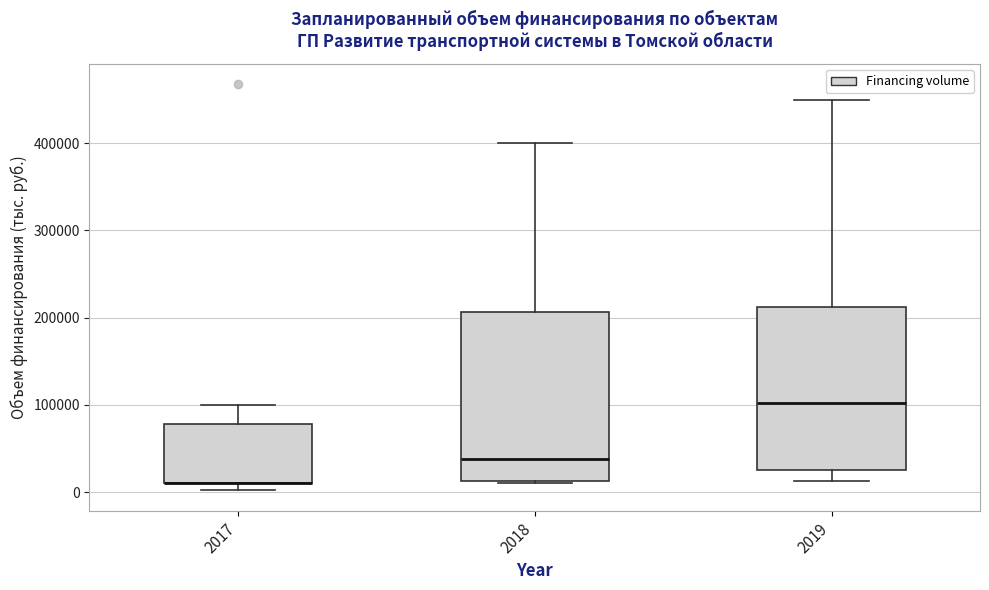

Reading left to right, read every box against the y-axis: the position of its median line, the range the box covers, and the ends of its whiskers. The values are not printed on the chart, so give them approximately, as read against the axis.

2017: median 10000 (drawn on the box's lower edge), box 10000 to 80000, whiskers 0 to 100000
2018: median 40000, box 10000 to 210000, whiskers 10000 to 400000
2019: median 100000, box 30000 to 210000, whiskers 10000 to 450000